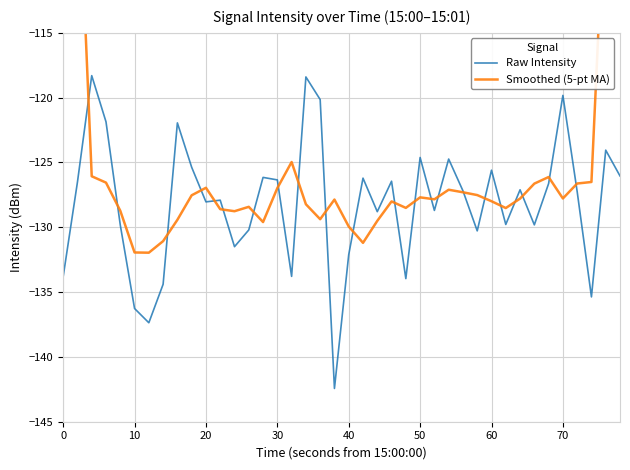

How many data points does each series have?

40